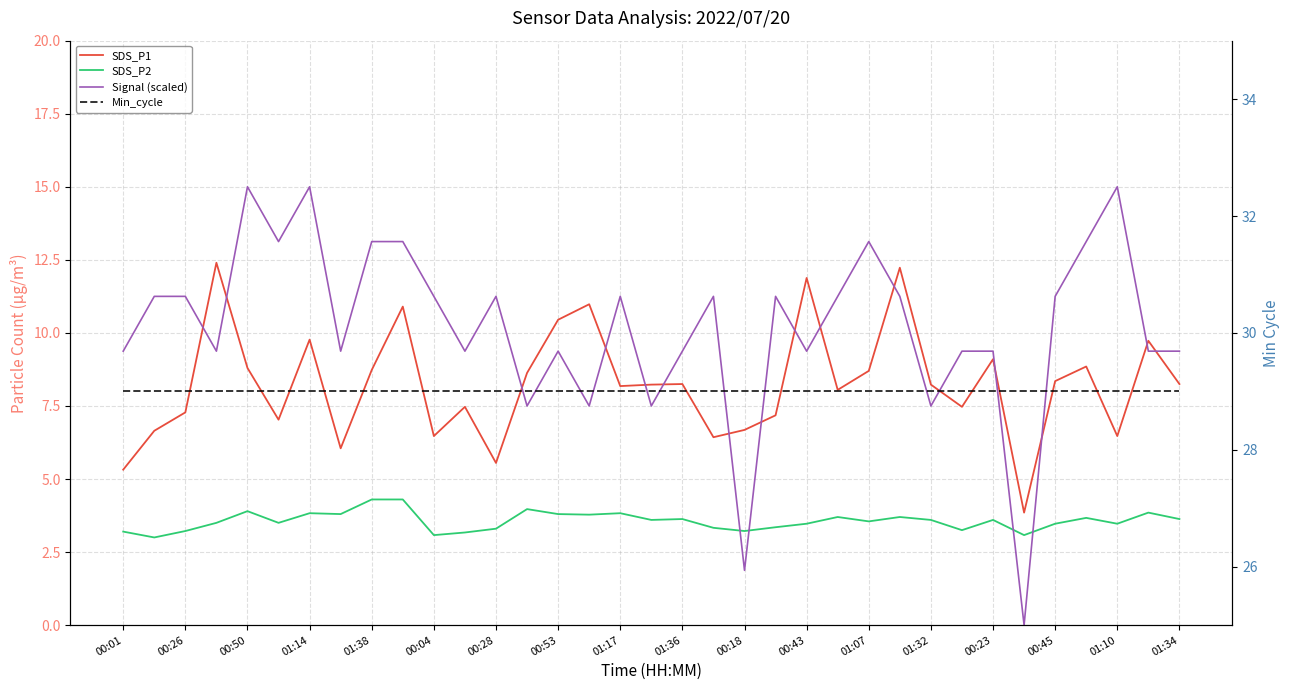

Which series changed the most between 01:32 and 18?

Signal (scaled)